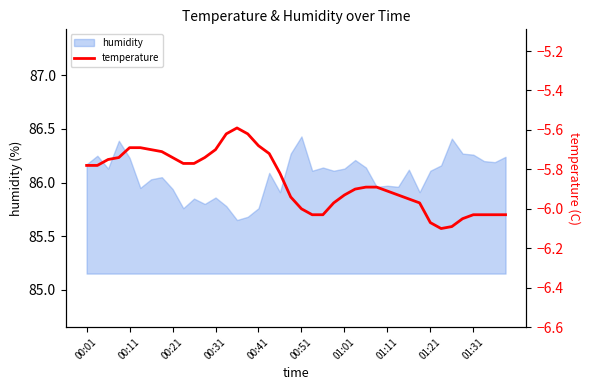

Where does the humidity series first go above 86?

00:01